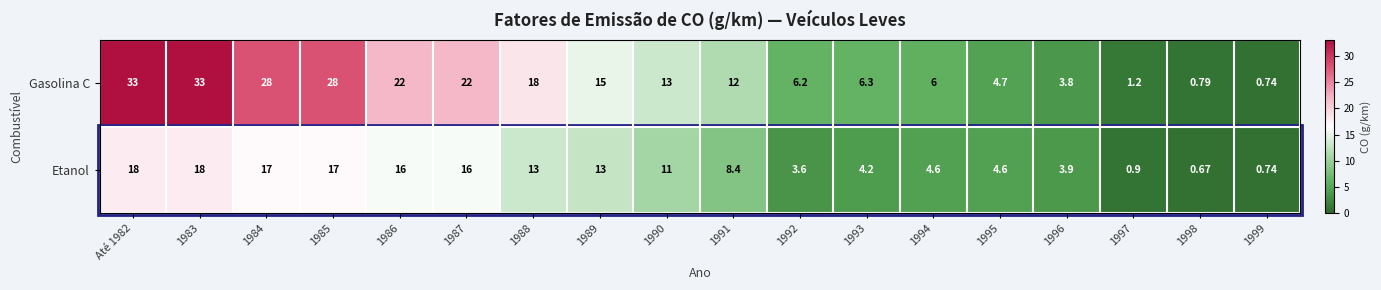

Is the value of Etanol at 1997 greater than the value of Gasolina C at 1997?

No